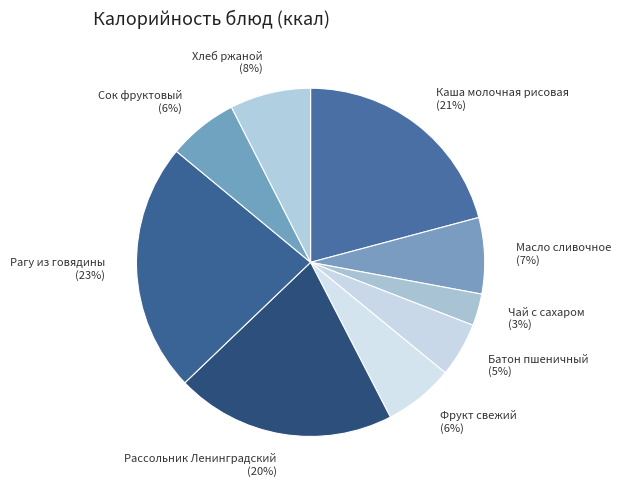

How many slices are in this pie chart?

9